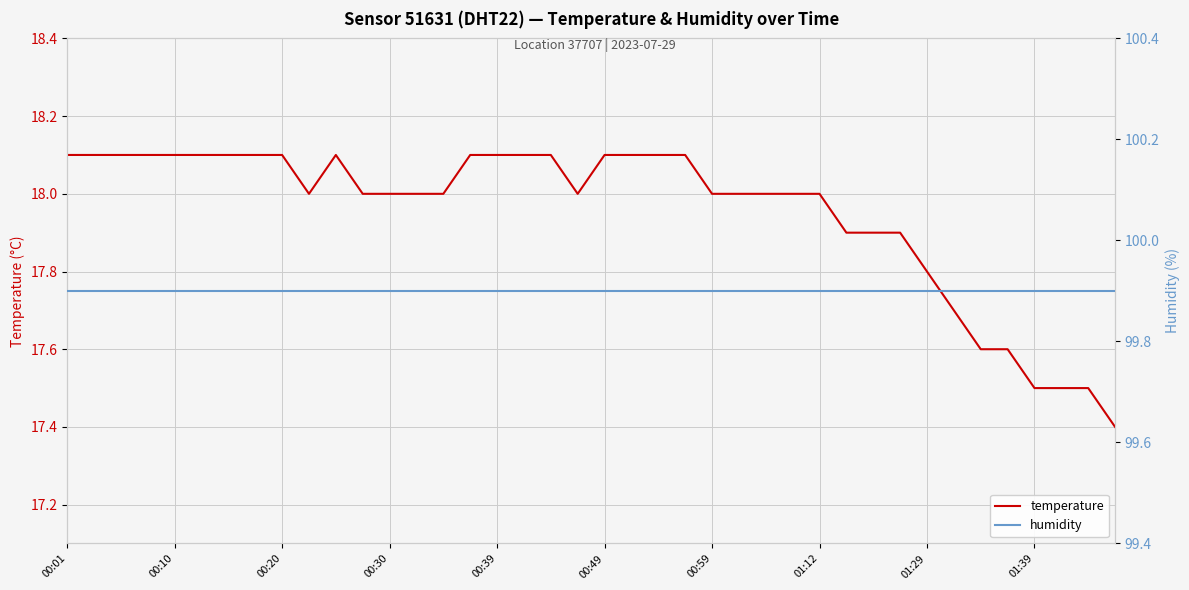

What is the lowest value of the temperature series?

17.4